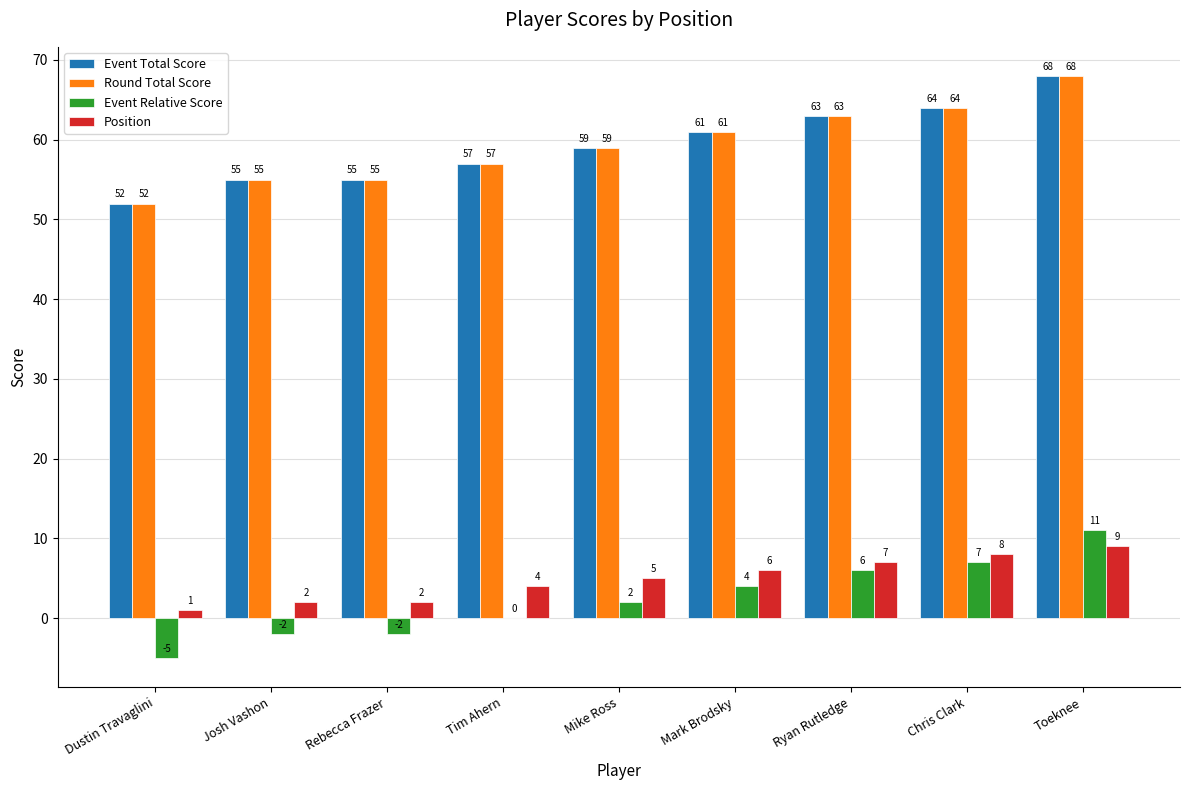

What is the sum of the Position values at Mike Ross and Josh Vashon?

7